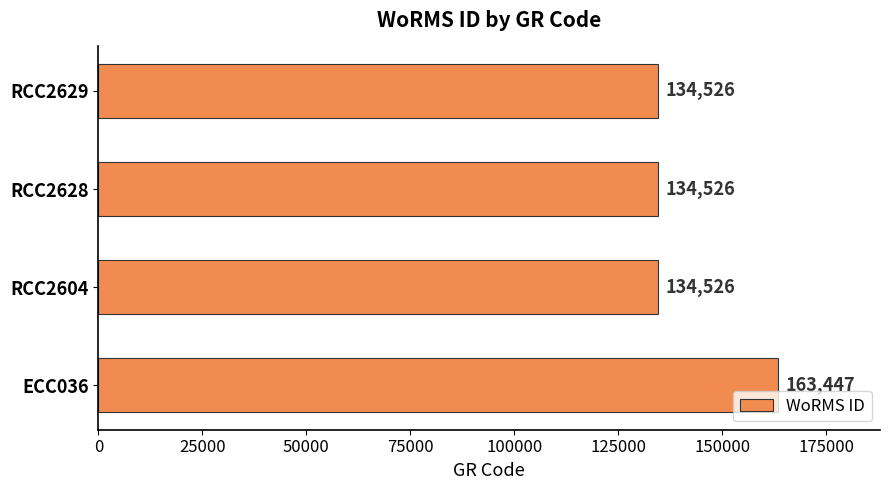

Approximately how many times larger is the value at RCC2629 compared to ECC036?

0.8